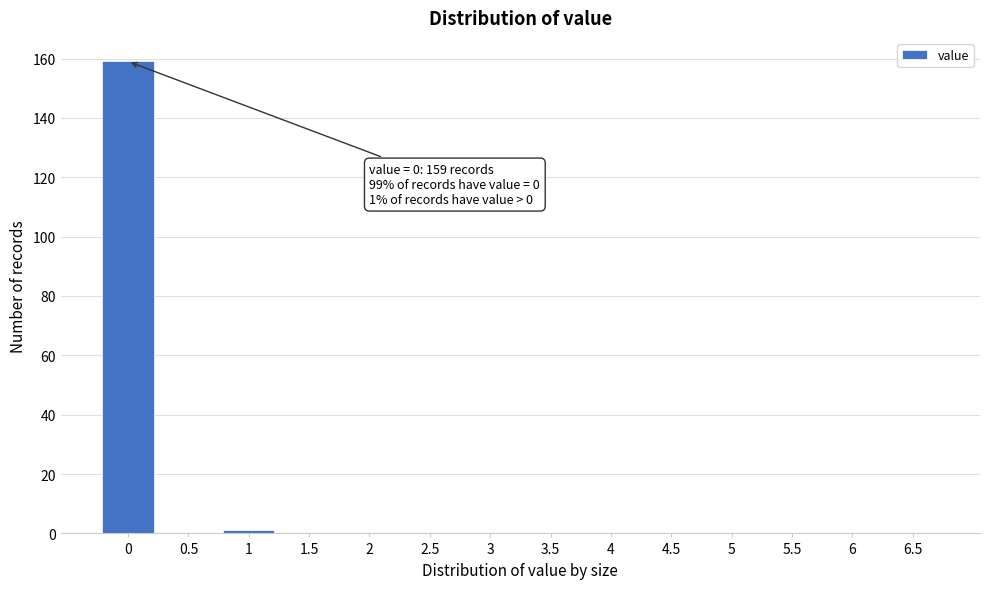

Reading right to left, transcribe all the data shown in this chart.

6.5=0	6=0	5.5=0	5=0	4.5=0	4=0	3.5=0	3=0	2.5=0	2=0	1.5=0	1=1	0.5=0	0=159